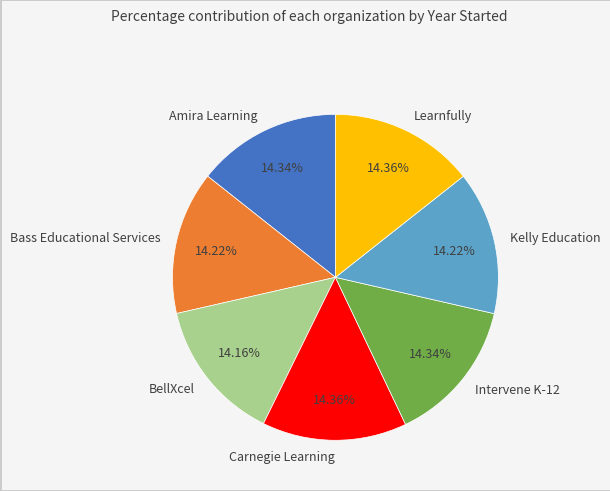

To the nearest percent, what is the average slice percentage?

14%